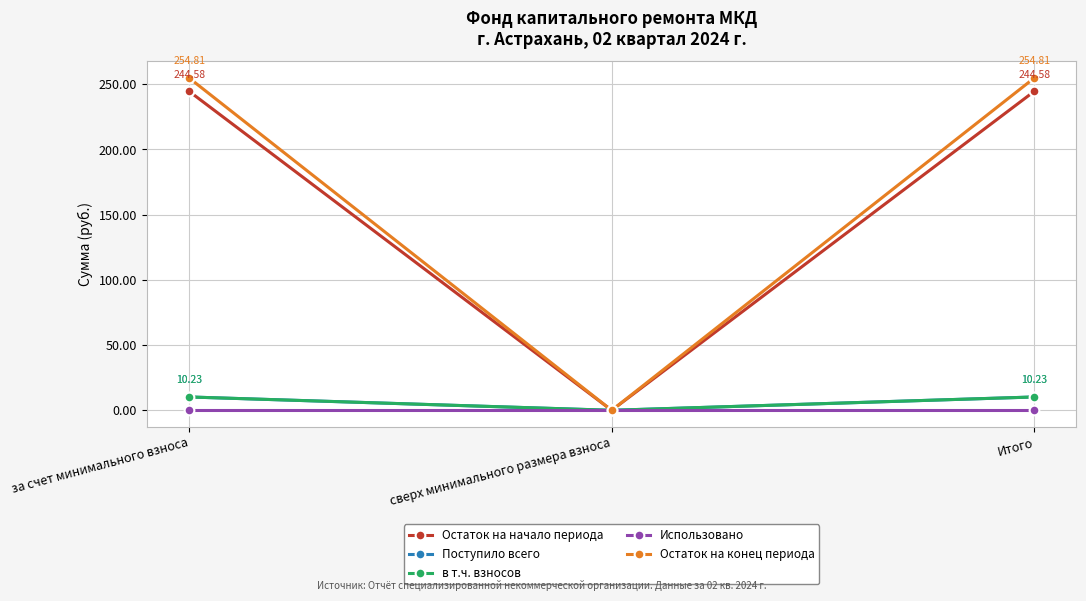

Is it true that Остаток на конец периода equals 254.8 at Итого?

True